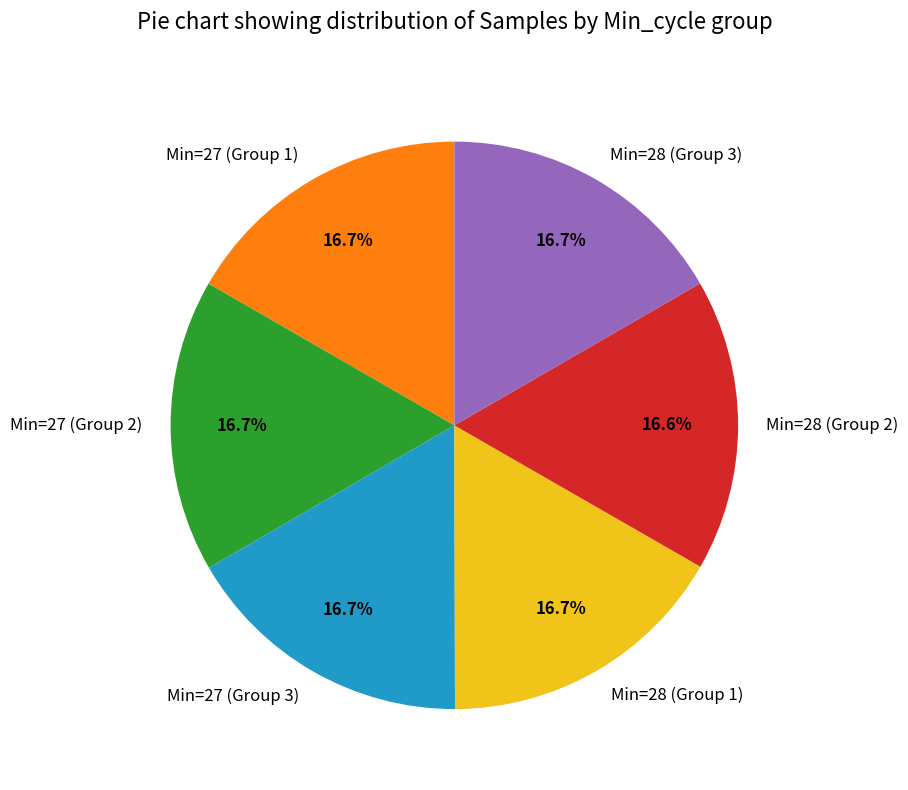

Is there a majority slice in this chart?

No